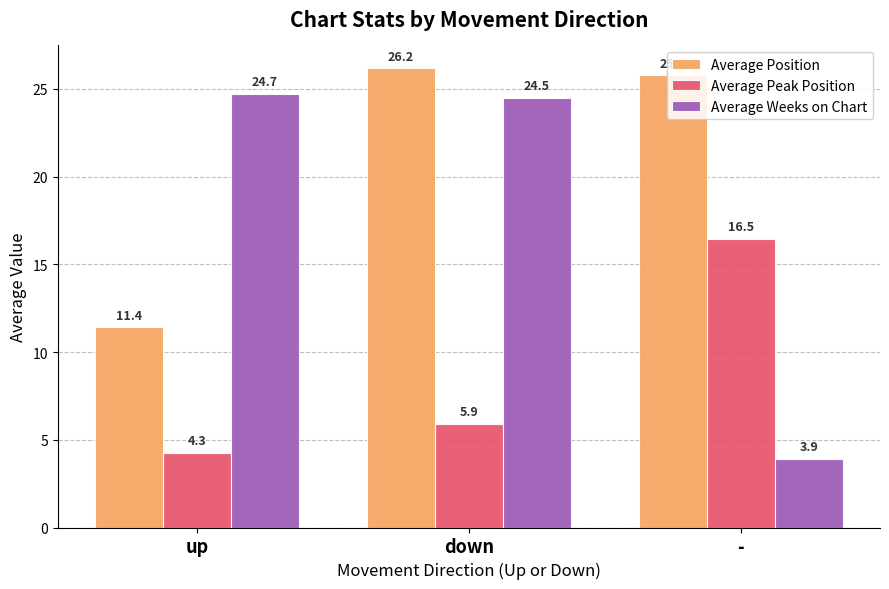

What is the difference between the maximum and second lowest values in the Average Weeks on Chart series?

0.2